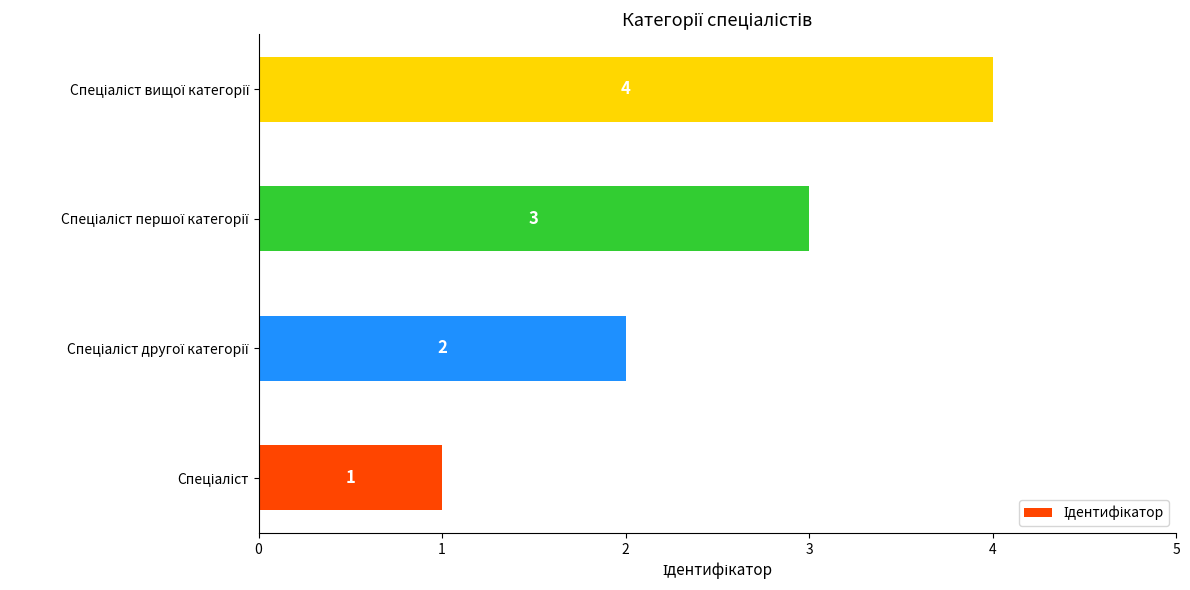

Count the values in the range 2 to 4.

3